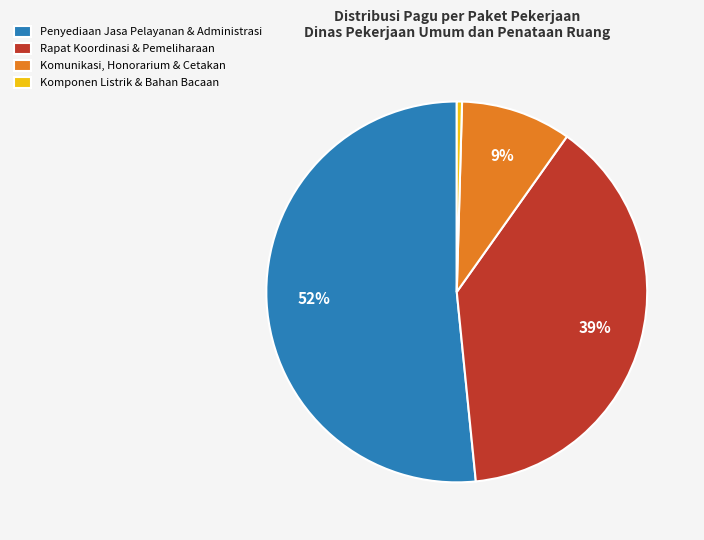

The Komunikasi, Honorarium & Cetakan slice represents 1% of the pie. True or false?

False